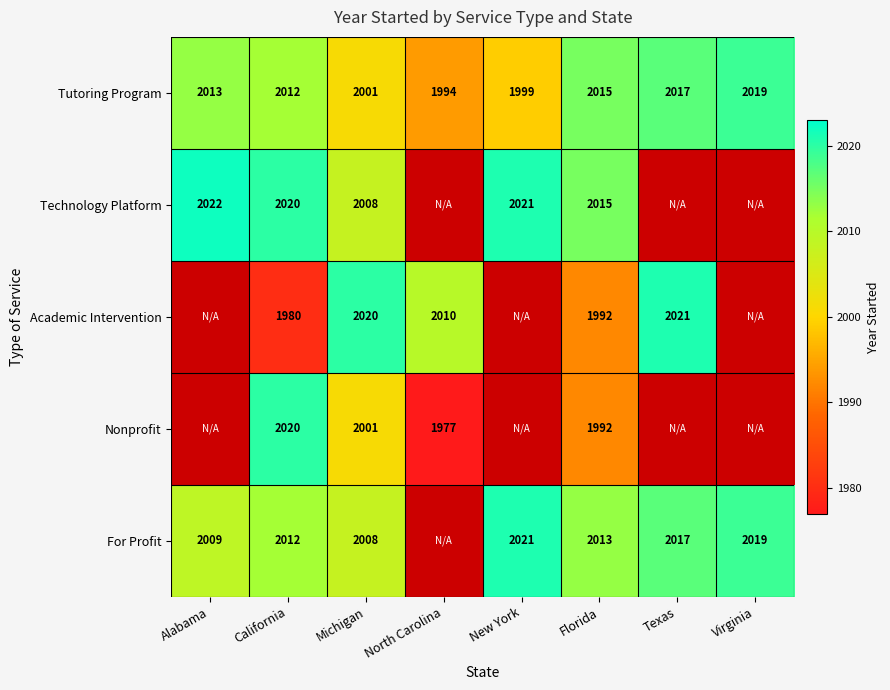

Count the number of data series in this chart.

5